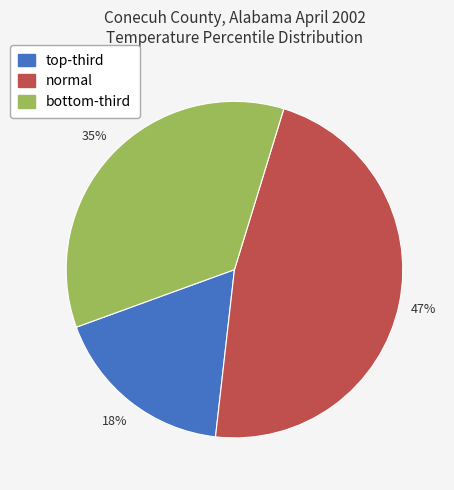

Is it true that normal is 56% of the pie?

False